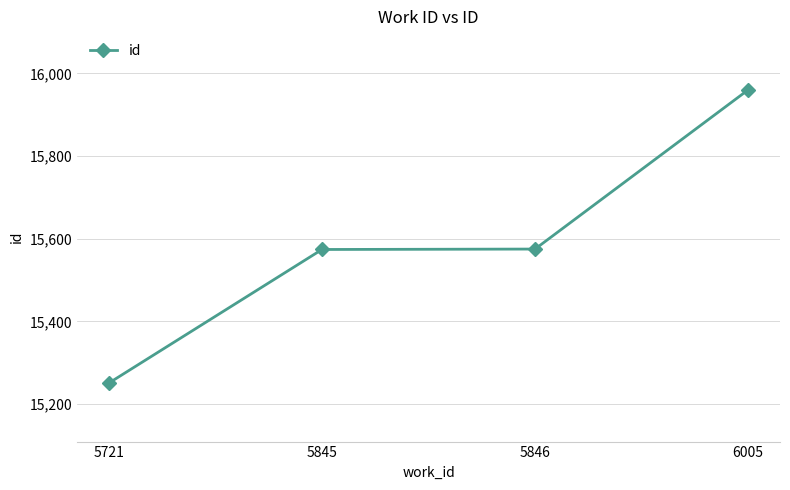

Does the chart display data point markers on the line(s)?

Yes